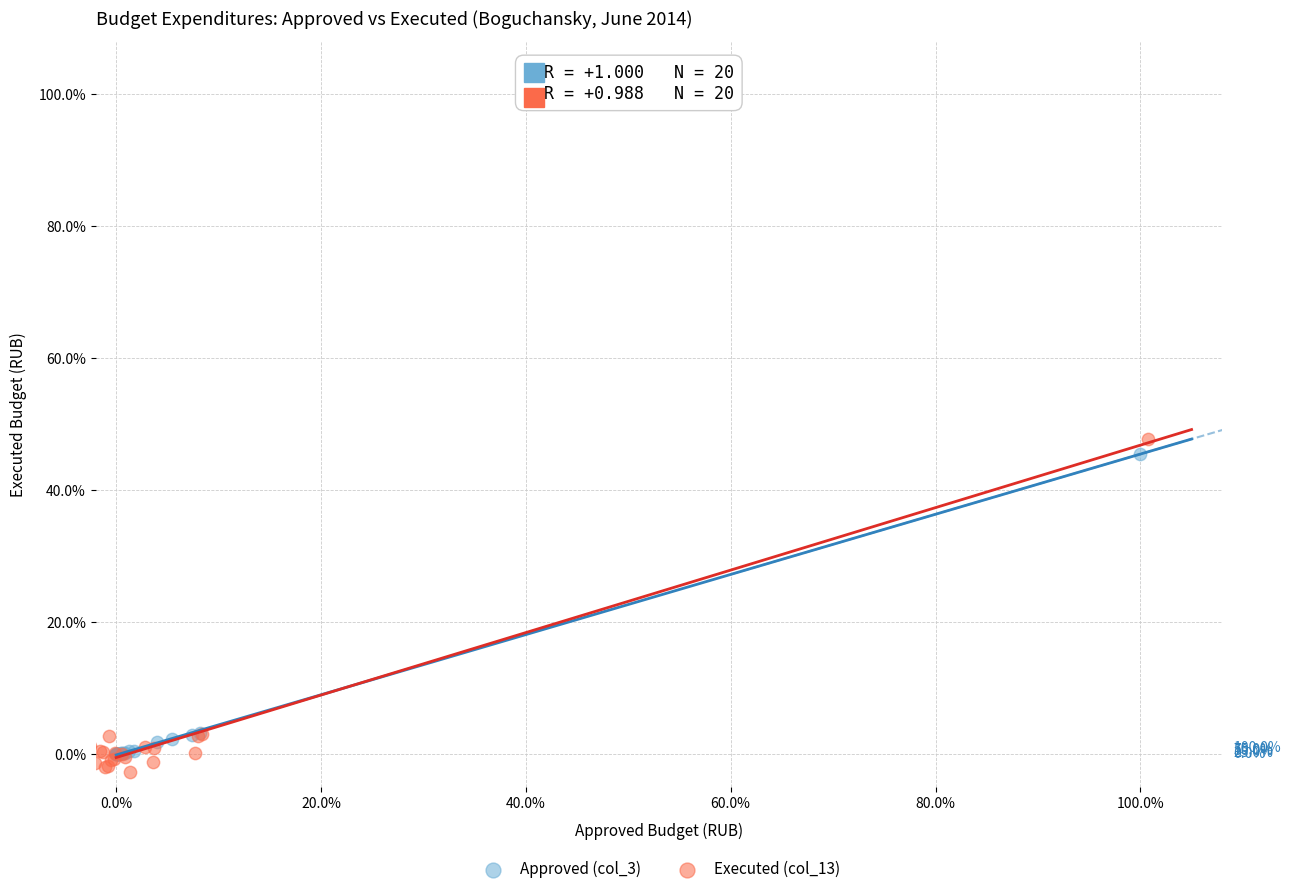

Which series has the widest spread of Y values?

Executed (col_13)